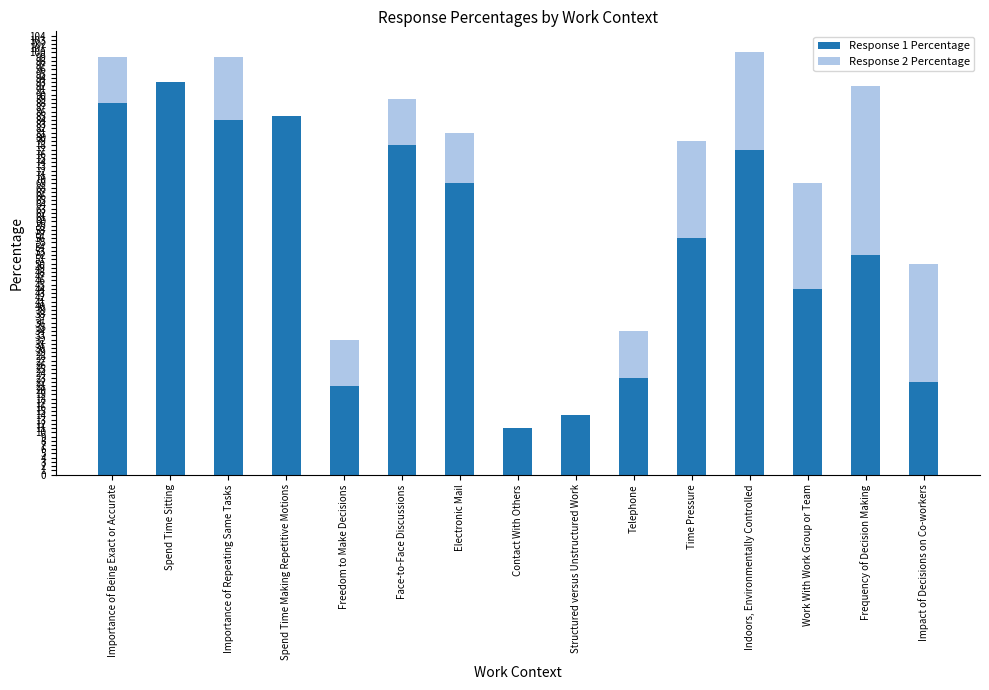

How many categories are shown in the chart?

15